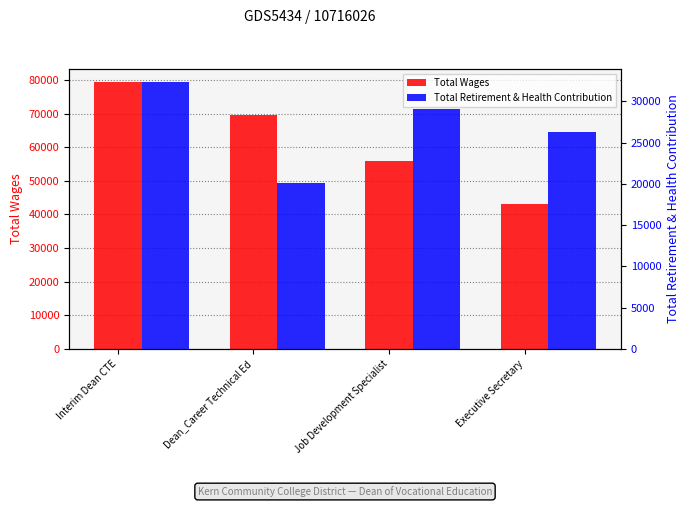

What is the approximate value of Total Wages at Dean_Career Technical Ed, to the nearest 100?

69700